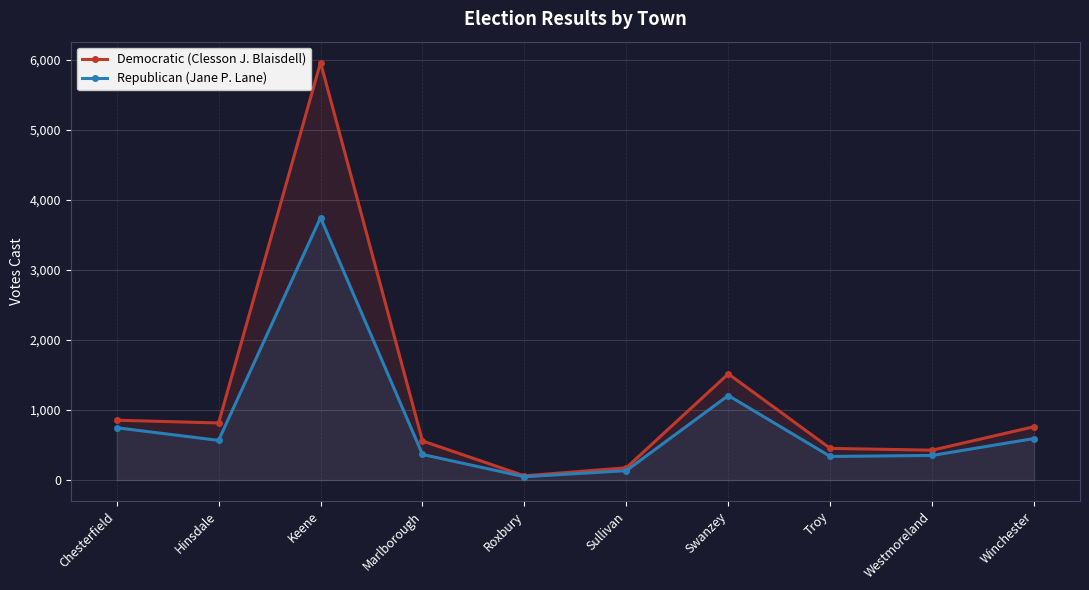

What is the difference between the maximum and minimum values in the Republican (Jane P. Lane) series?

3701